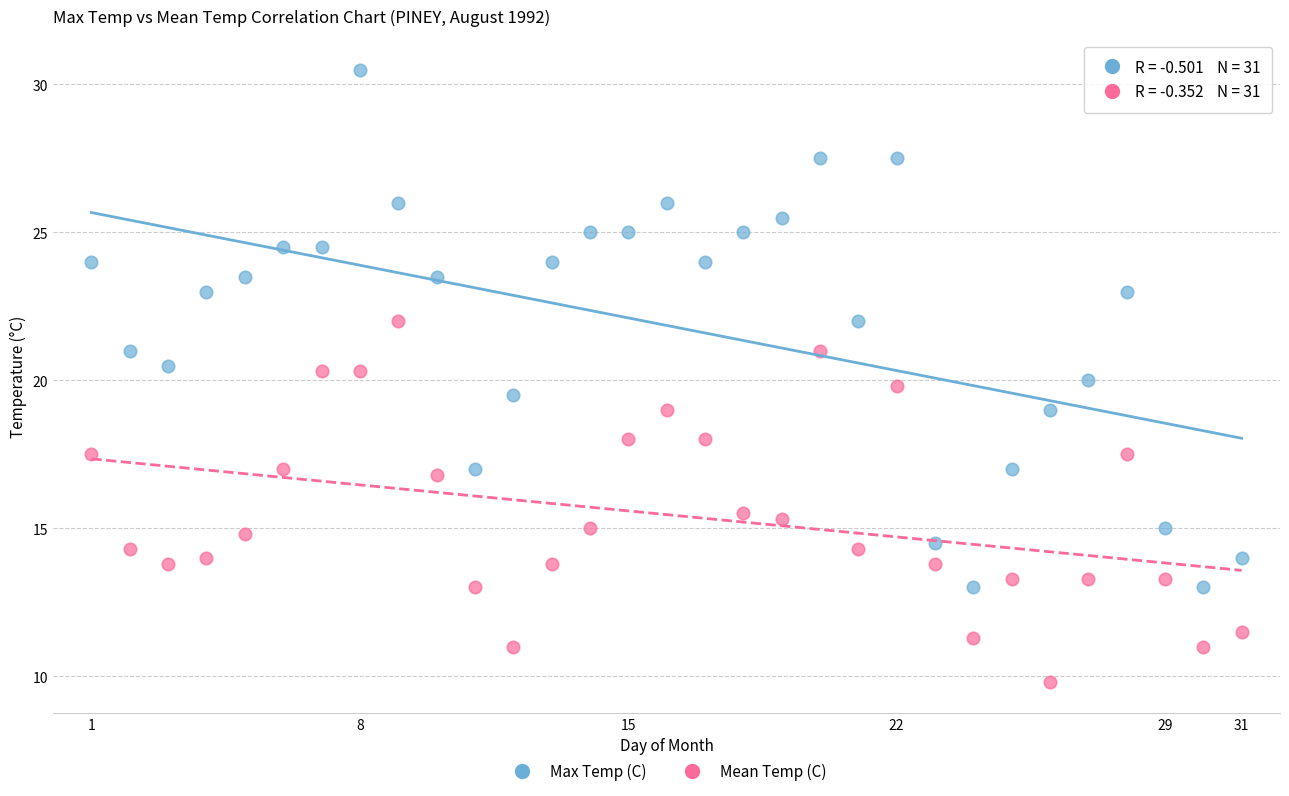

Across all data points, what is the range of Y values (max minus min)?

20.7